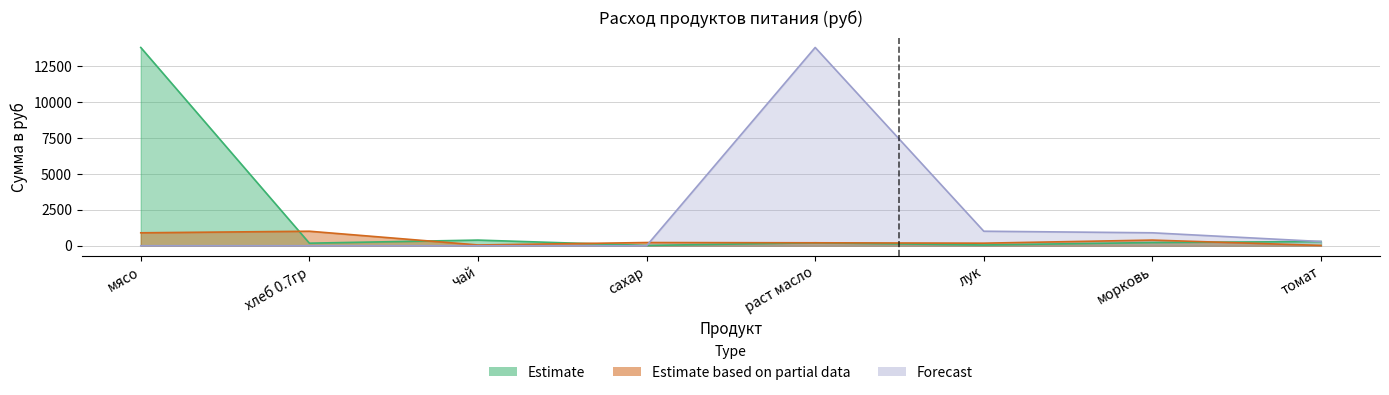

Reading right to left, what are all the values shown in this chart?

Estimate: 294.9	224.4	53.9	206.4	21.5	394.9	179.5	13821.5
Estimate based on partial data: 21.5	394.9	179.5	206.4	224.4	53.9	1012.4	902.7
Forecast: 294.9	902.7	1012.4	13821.5	0.0	0.0	0.0	0.0